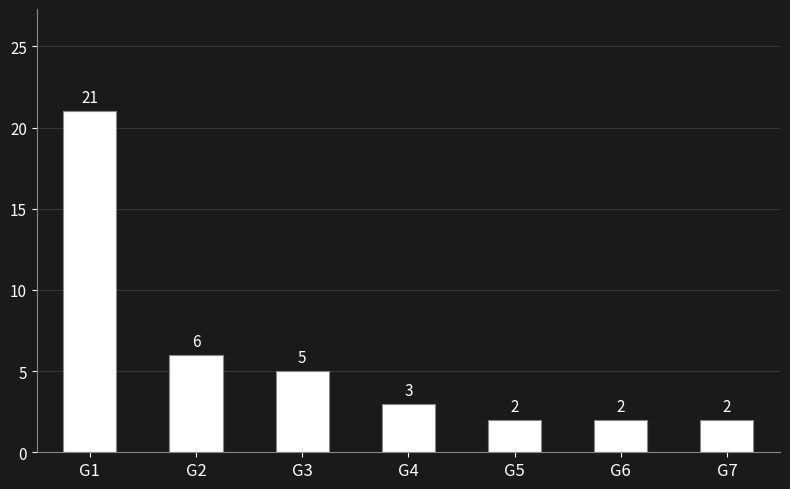

Approximately how many times larger is the value at G6 compared to G7?

1.0